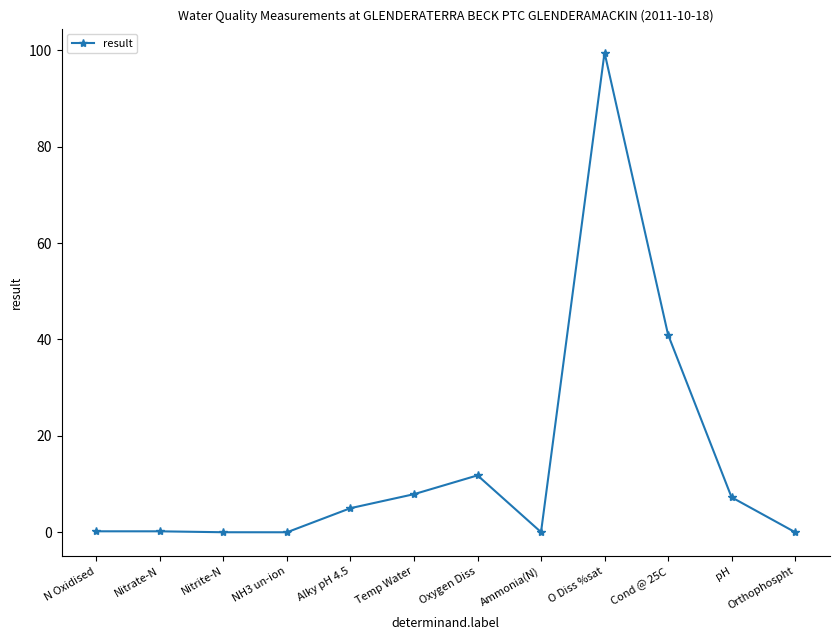

What is the greatest value displayed?

99.5